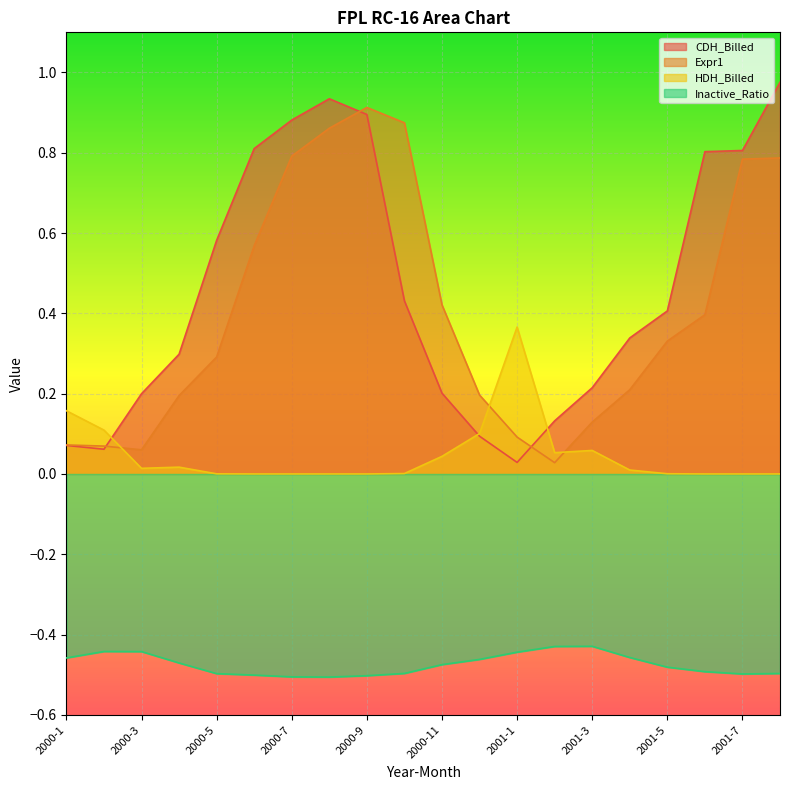

Between 2000-4 and 2000-10, which is larger?

2000-10